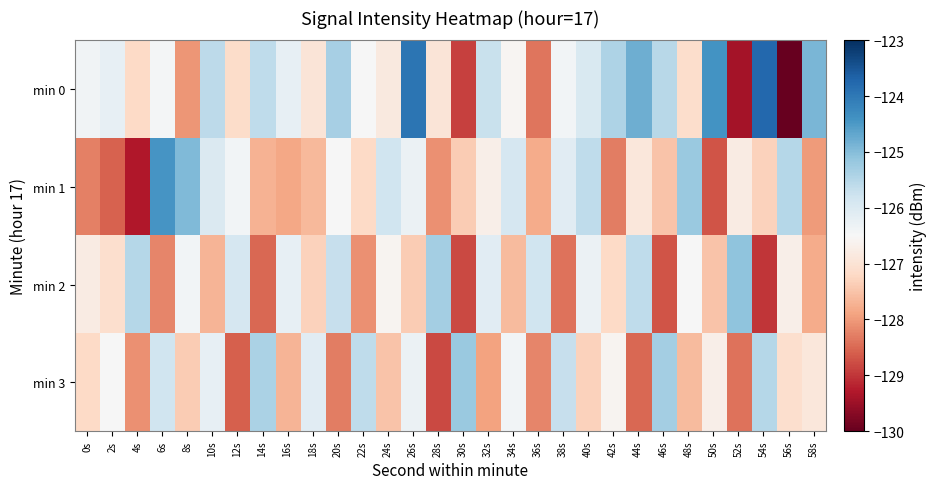

Reading left to right, extract all data points from this chart.

min 0: 0s=-126.4	2s=-126.2	4s=-127.2	6s=-126.4	8s=-128.1	10s=-125.6	12s=-127.2	14s=-125.6	16s=-126.2	18s=-126.9	20s=-125.3	22s=-126.5	24s=-126.9	26s=-123.9	28s=-127.0	30s=-128.9	32s=-125.7	34s=-126.6	36s=-128.4	38s=-126.4	40s=-126.0	42s=-125.4	44s=-124.8	46s=-125.5	48s=-127.1	50s=-124.4	52s=-129.4	54s=-123.8	56s=-130.0	58s=-124.9
min 1: 0s=-128.3	2s=-128.6	4s=-129.3	6s=-124.4	8s=-125.0	10s=-126.0	12s=-126.4	14s=-127.7	16s=-127.9	18s=-127.6	20s=-126.5	22s=-127.2	24s=-125.8	26s=-126.3	28s=-128.1	30s=-127.4	32s=-126.7	34s=-125.9	36s=-127.8	38s=-126.1	40s=-125.6	42s=-128.3	44s=-126.9	46s=-127.5	48s=-125.2	50s=-128.7	52s=-126.8	54s=-127.3	56s=-125.5	58s=-128.0
min 2: 0s=-126.8	2s=-127.1	4s=-125.5	6s=-128.2	8s=-126.4	10s=-127.7	12s=-125.9	14s=-128.5	16s=-126.2	18s=-127.3	20s=-125.7	22s=-128.1	24s=-126.6	26s=-127.4	28s=-125.3	30s=-128.8	32s=-126.1	34s=-127.6	36s=-125.8	38s=-128.4	40s=-126.3	42s=-127.2	44s=-125.6	46s=-128.7	48s=-126.5	50s=-127.5	52s=-125.1	54s=-129.0	56s=-126.7	58s=-127.8
min 3: 0s=-127.2	2s=-126.5	4s=-128.1	6s=-125.8	8s=-127.4	10s=-126.2	12s=-128.6	14s=-125.4	16s=-127.7	18s=-126.1	20s=-128.3	22s=-125.6	24s=-127.5	26s=-126.3	28s=-128.8	30s=-125.2	32s=-127.9	34s=-126.4	36s=-128.2	38s=-125.7	40s=-127.3	42s=-126.6	44s=-128.5	46s=-125.3	48s=-127.6	50s=-126.7	52s=-128.4	54s=-125.5	56s=-127.1	58s=-126.9